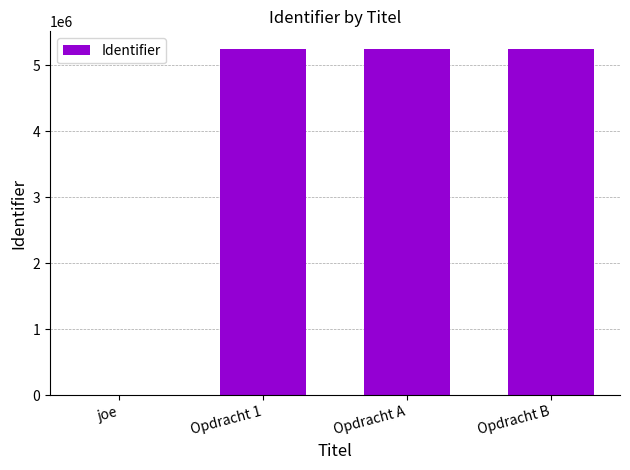

Which has a higher value, Opdracht A or joe?

Opdracht A